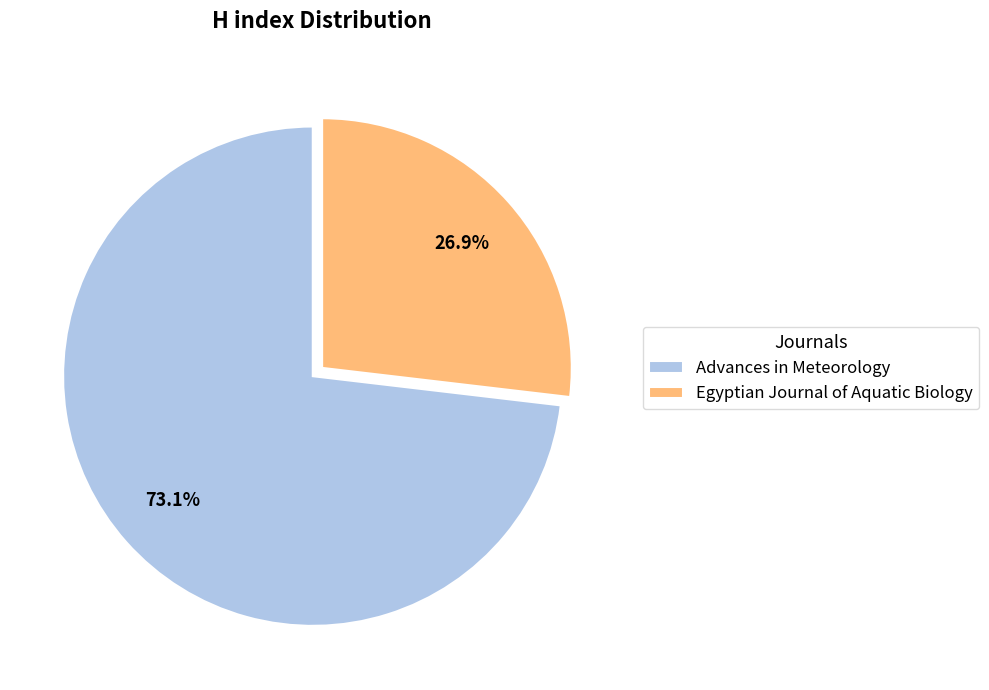

Which category accounts for the majority?

Advances in Meteorology